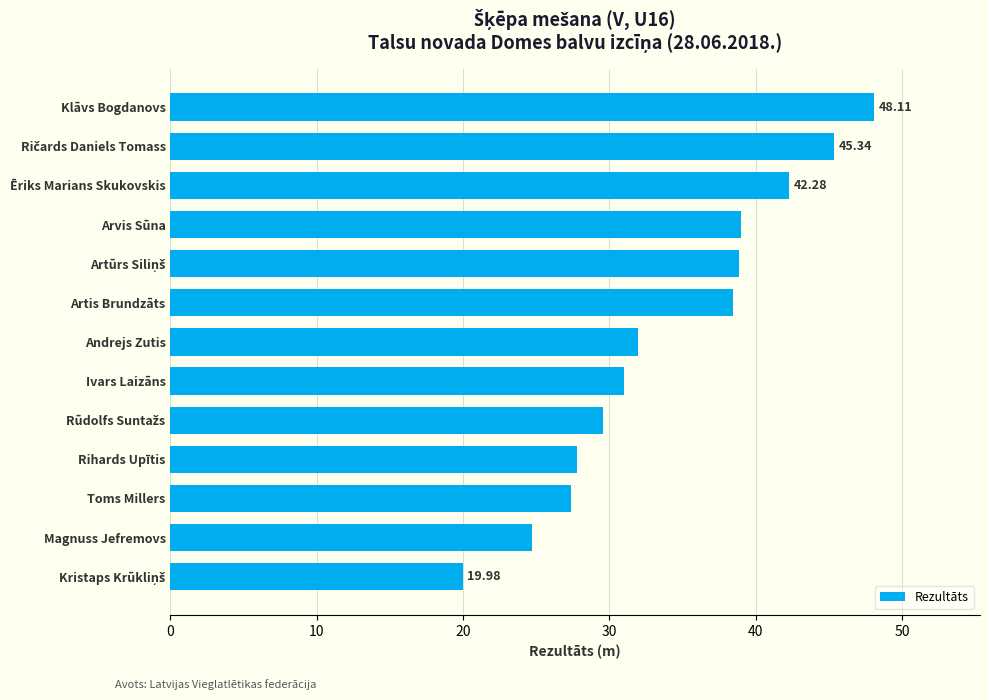

What is the average value?

34.2